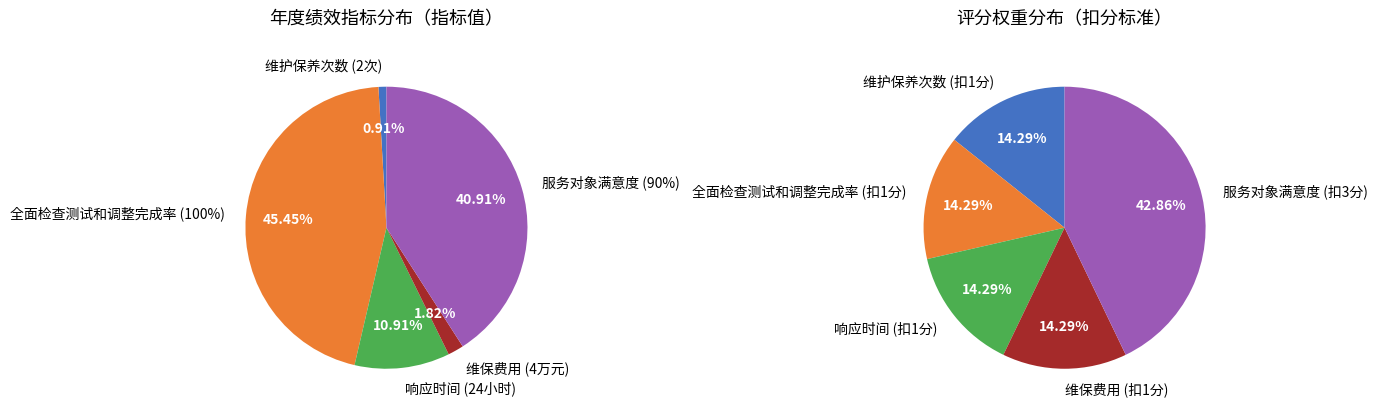

Rank the categories by value from lowest to highest.

维护保养次数, 维保费用, 响应时间, 服务对象满意度, 全面检查测试和调整完成率